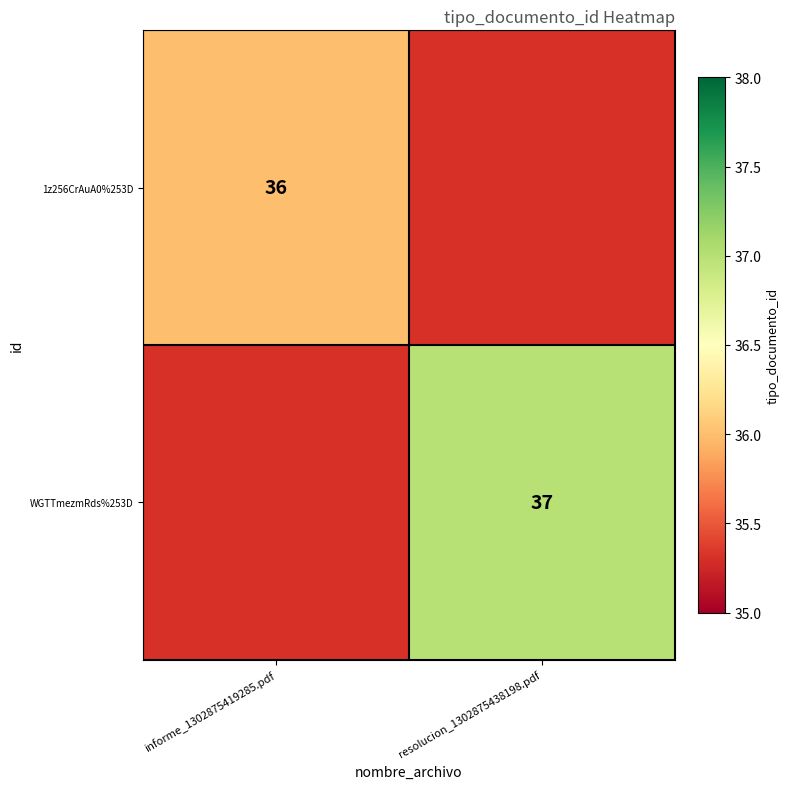

True or false: WGTTmezmRds%253D has a value of 37 at resolucion_1302875438198.pdf.

True